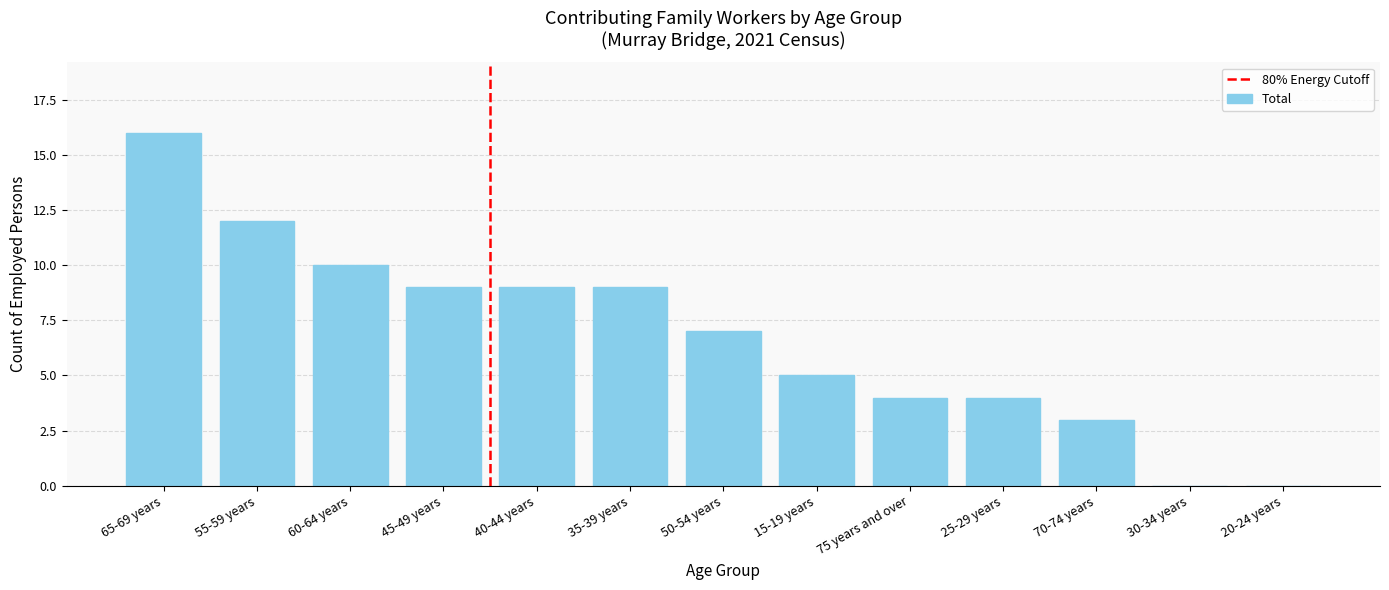

How many data points does each series have?

13